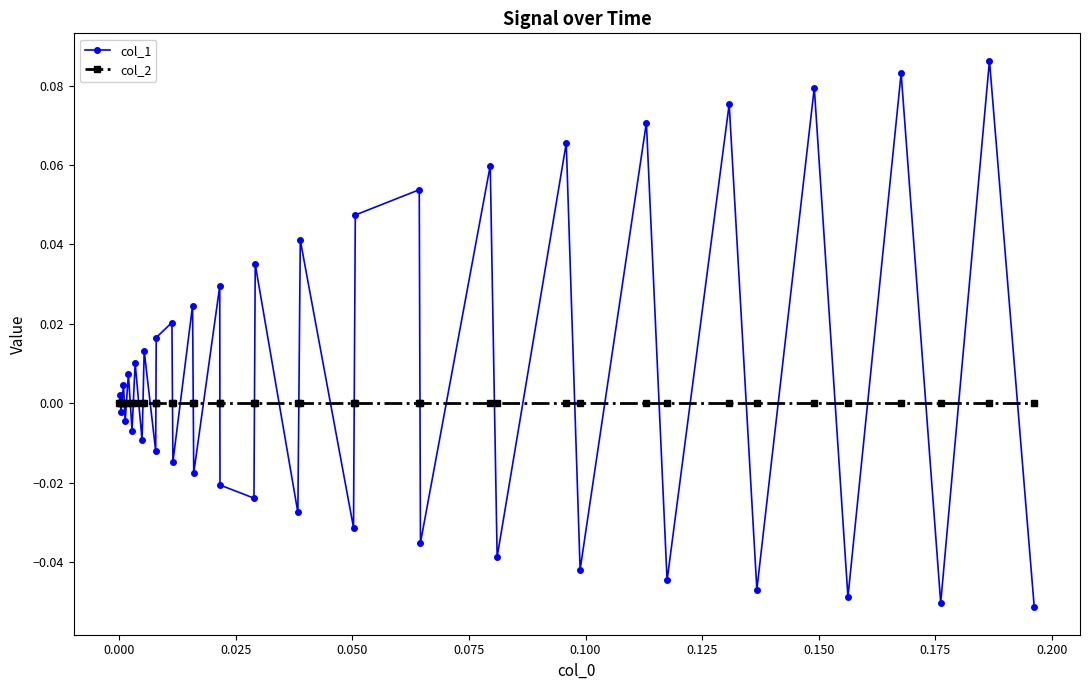

How many categories are shown in the chart?

40